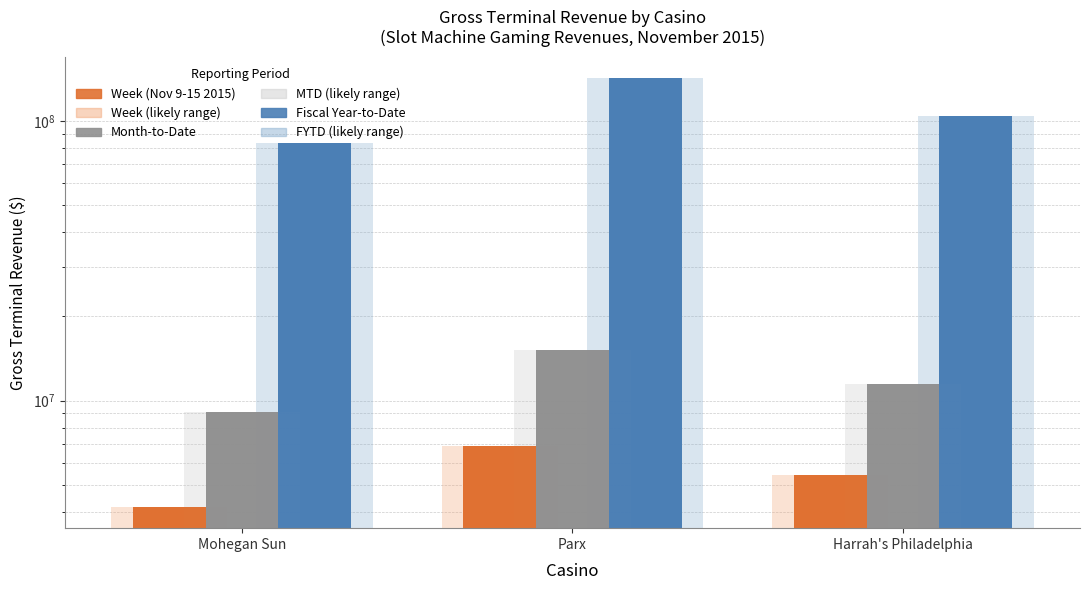

How many groups of bars are there?

3